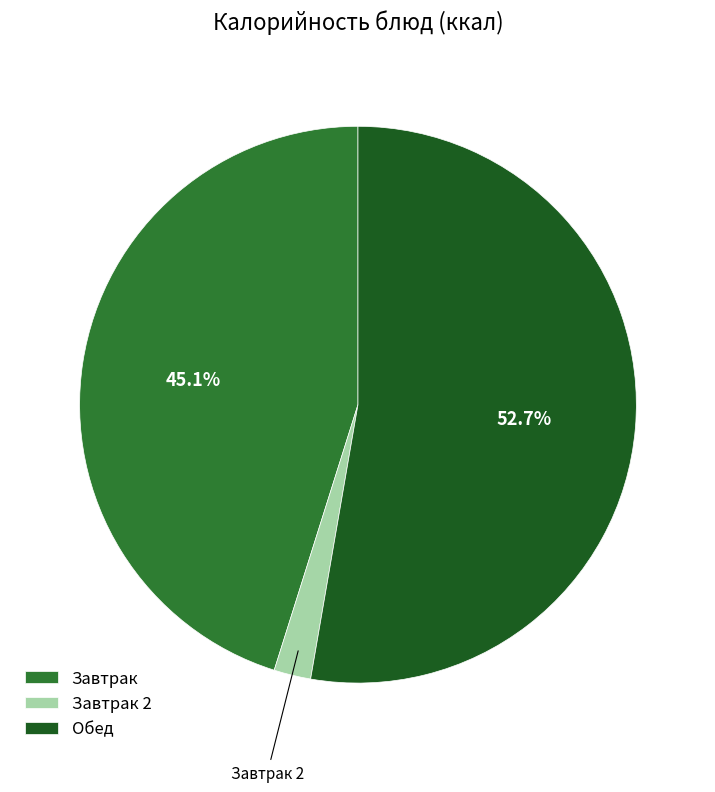

What is the ratio of the value at Обед to the value at Завтрак?

1.2